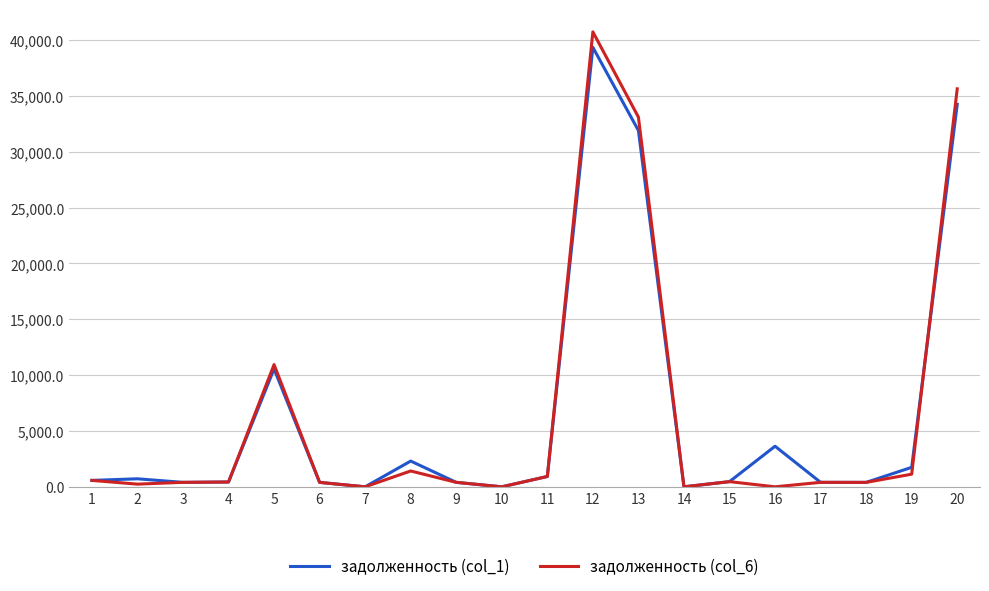

What is the total value across all series at 8?

3724.0